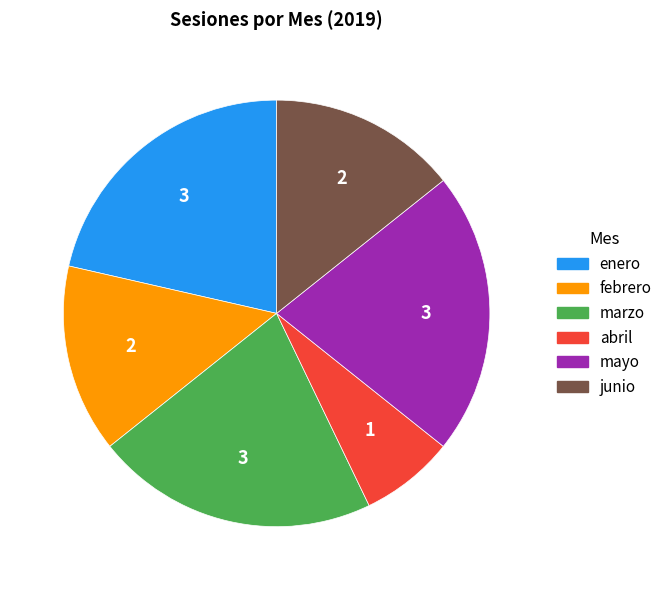

Does any single category account for the majority?

No